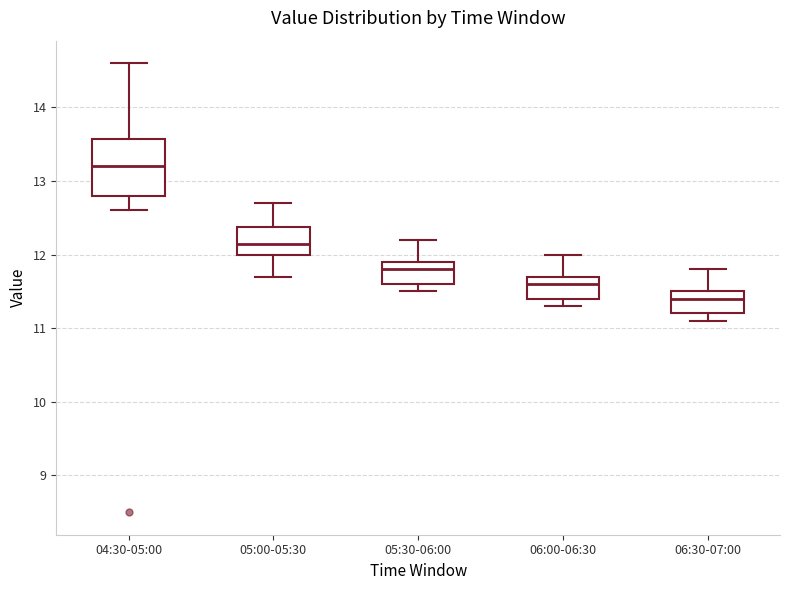

Which box is the tallest, from its lower edge to its upper edge?

04:30-05:00